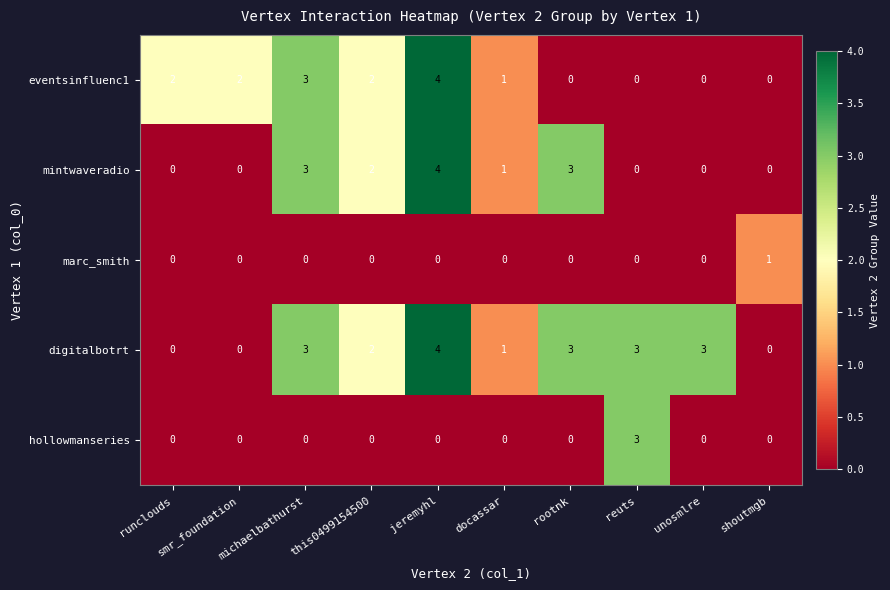

Which series changed the most between jeremyhl and rootnk?

eventsinfluenc1